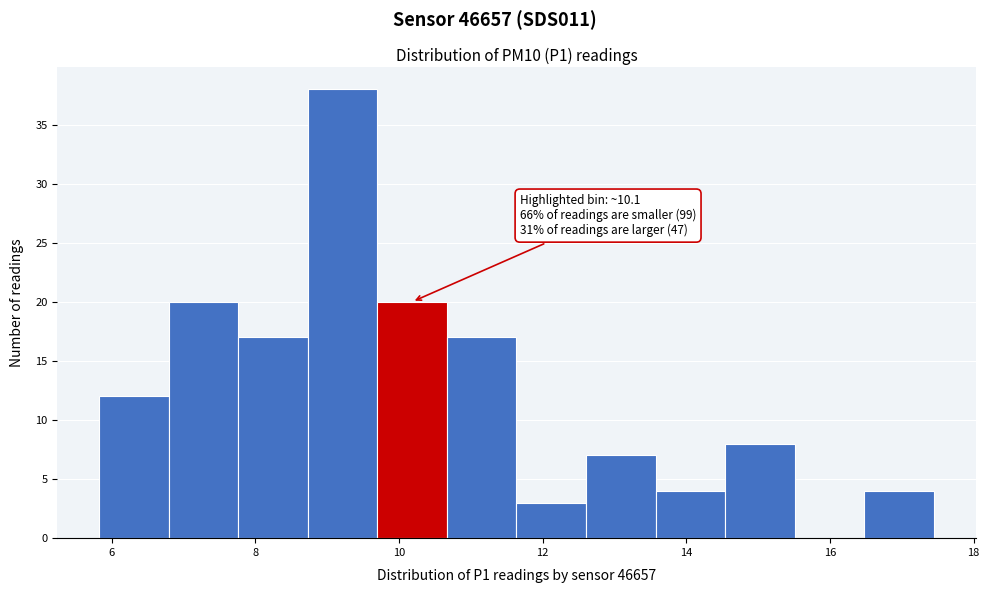

Which range on the x-axis has the tallest bar?

8.8 to 9.6